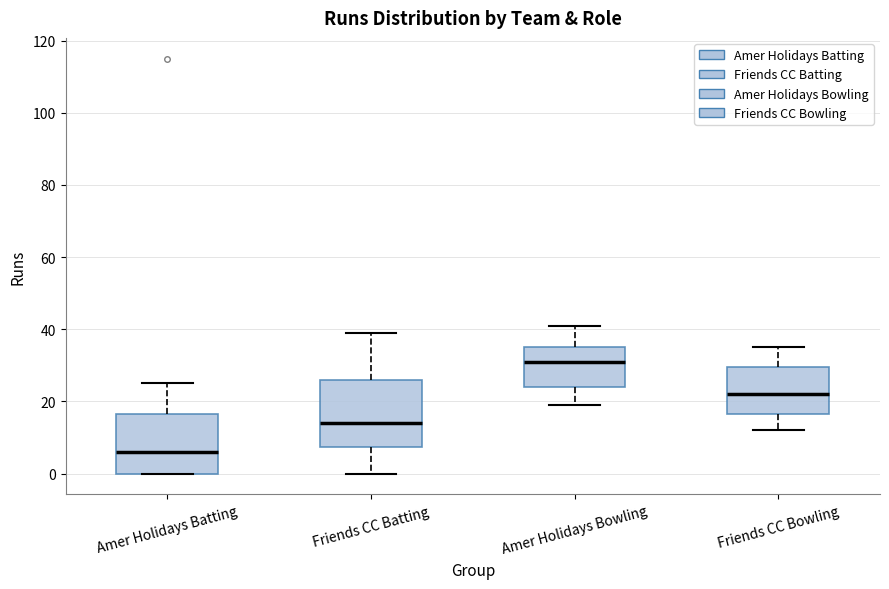

Which box is the tallest, from its lower edge to its upper edge?

Friends CC Batting